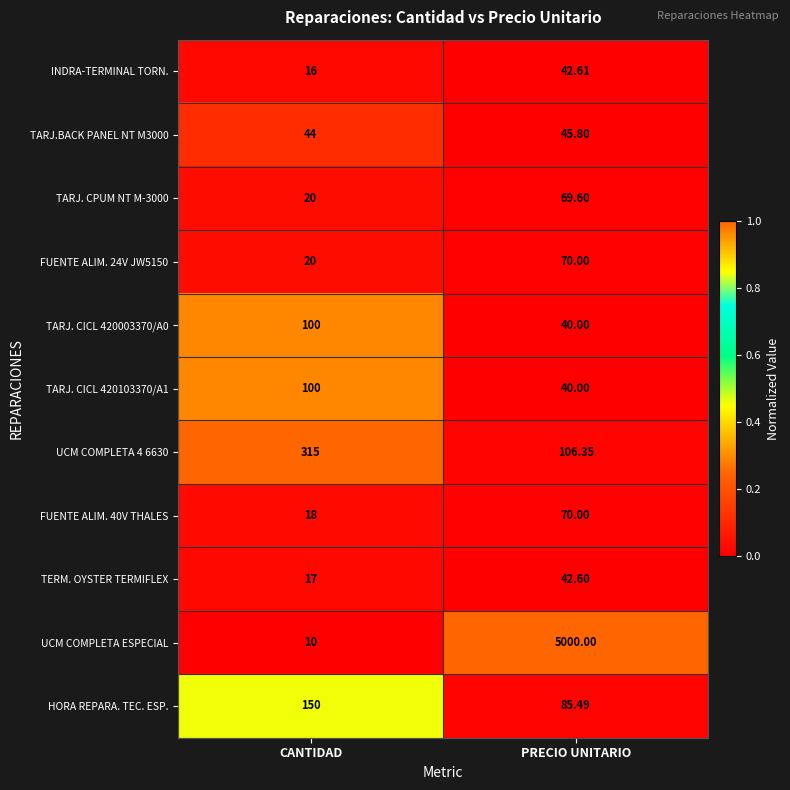

List the labels in order of TARJ. CPUM NT M-3000 value, largest first.

PRECIO UNITARIO, CANTIDAD